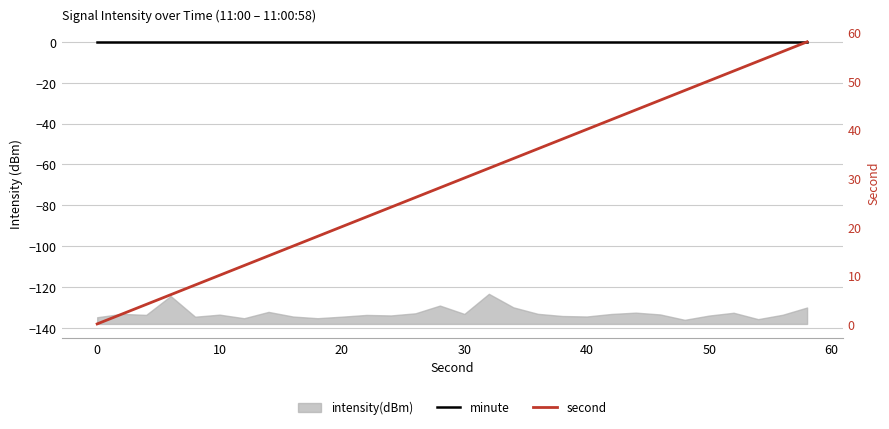

The value of second at 16 is 46. True or false?

False